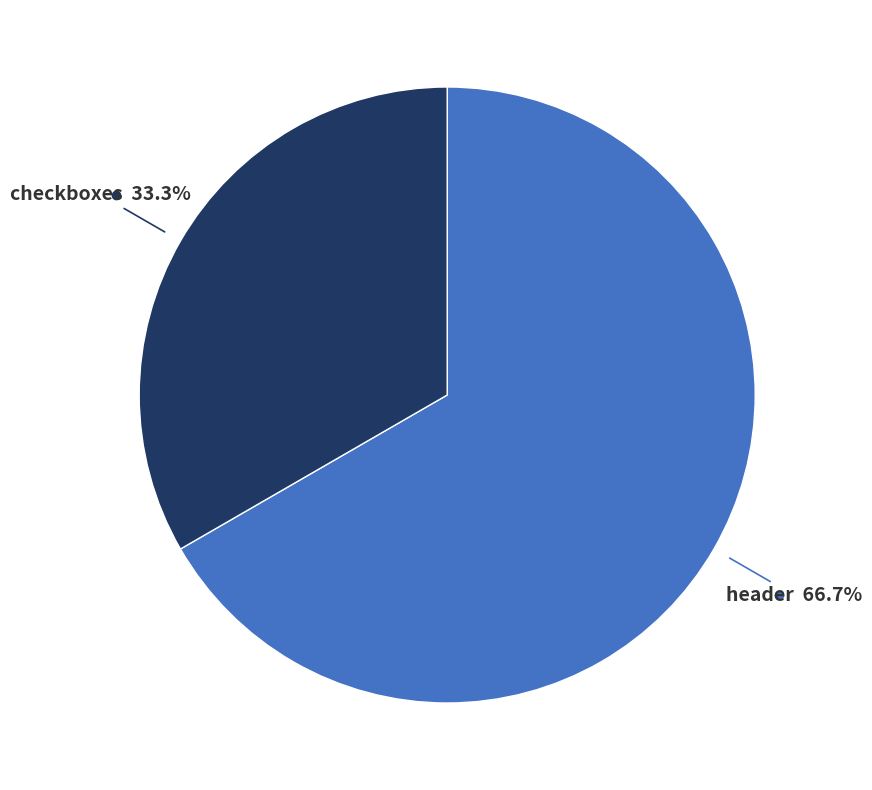

Does any single category account for the majority?

Yes